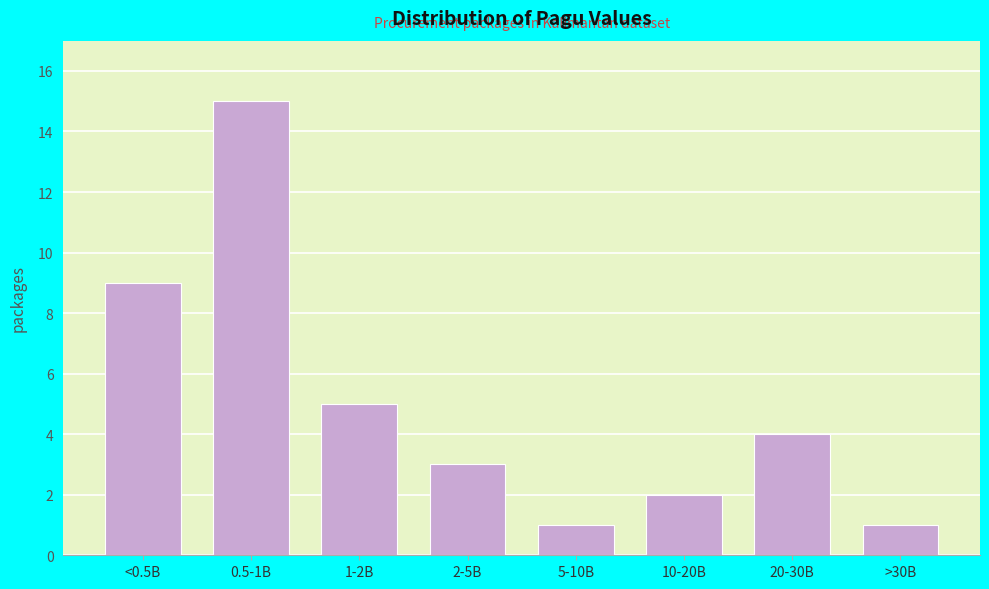

Reading left to right, list all the values displayed in this chart.

9	15	5	3	1	2	4	1